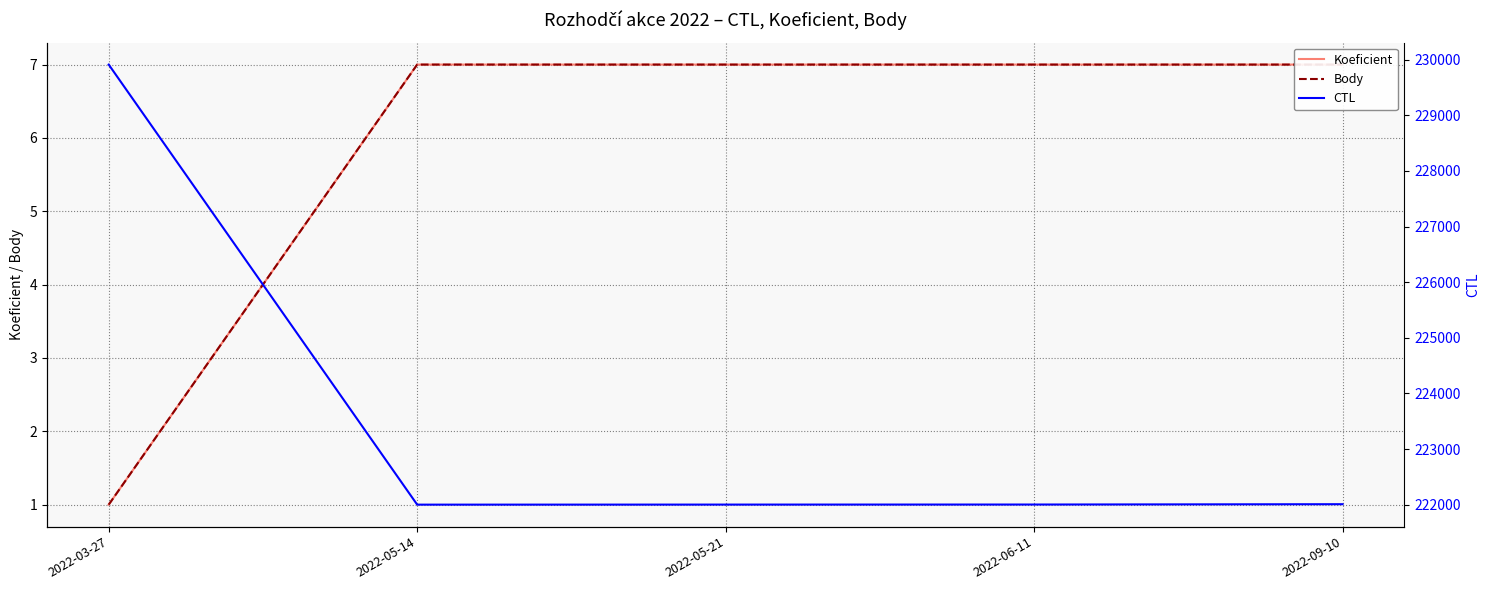

Reading right to left, transcribe all the data shown in this chart.

Koeficient: 7	7	7	7	1
Body: 7	7	7	7	1
CTL: 222009	222003	222002	222001	229913